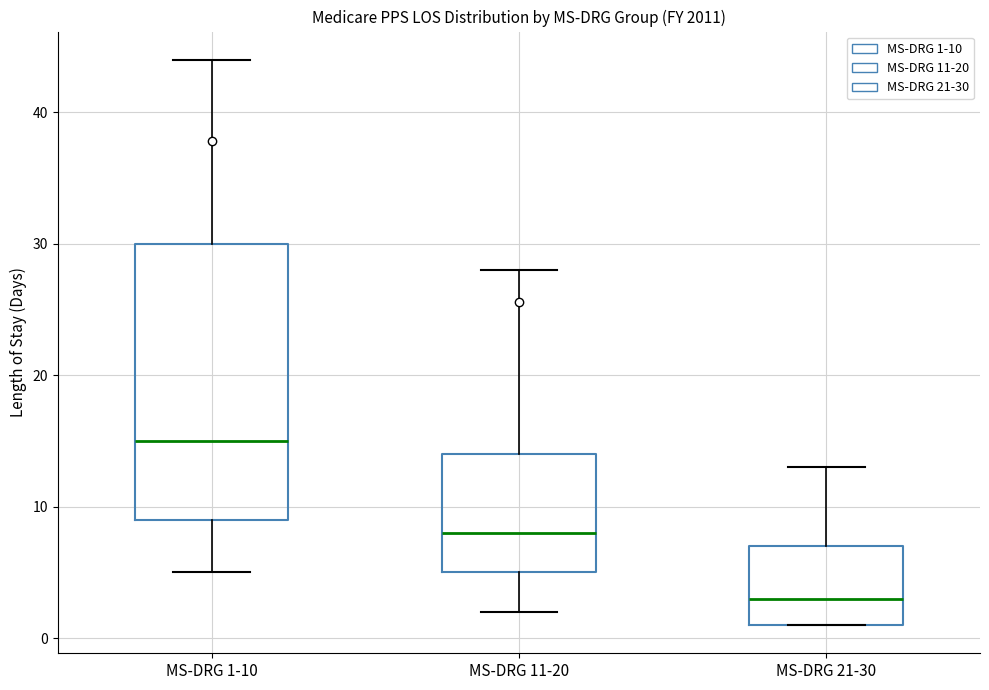

Reading left to right, read every box against the y-axis: the position of its median line, the range the box covers, and the ends of its whiskers. The values are not printed on the chart, so give them approximately, as read against the axis.

MS-DRG 1-10: median 15, box 9 to 30, whiskers 5 to 44
MS-DRG 11-20: median 8, box 5 to 14, whiskers 2 to 28
MS-DRG 21-30: median 3, box 1 to 7, whiskers 1 to 13